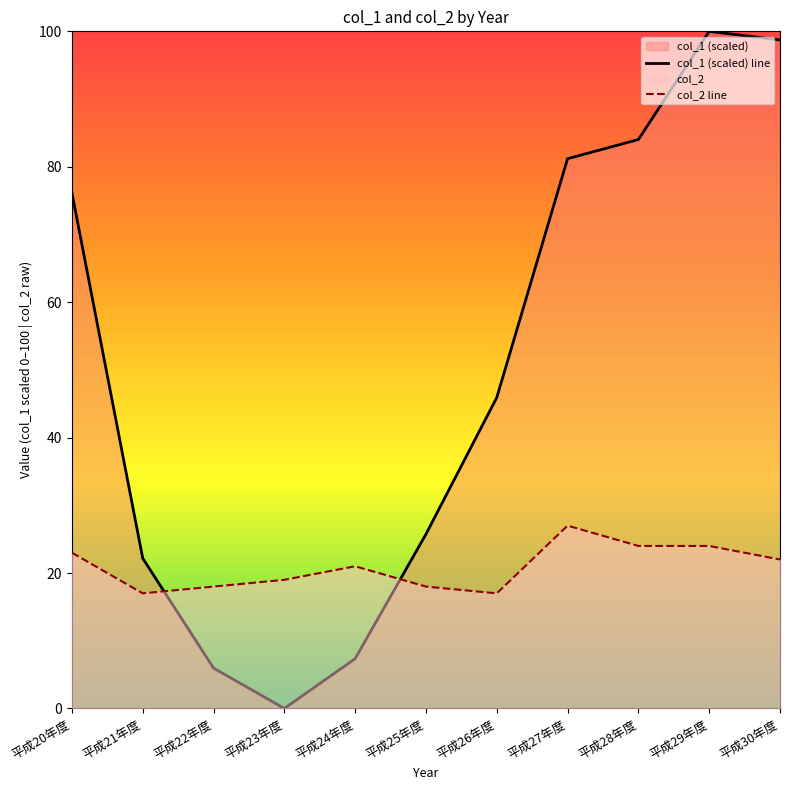

At which category does col_1 (scaled) line reach its first local peak?

平成29年度